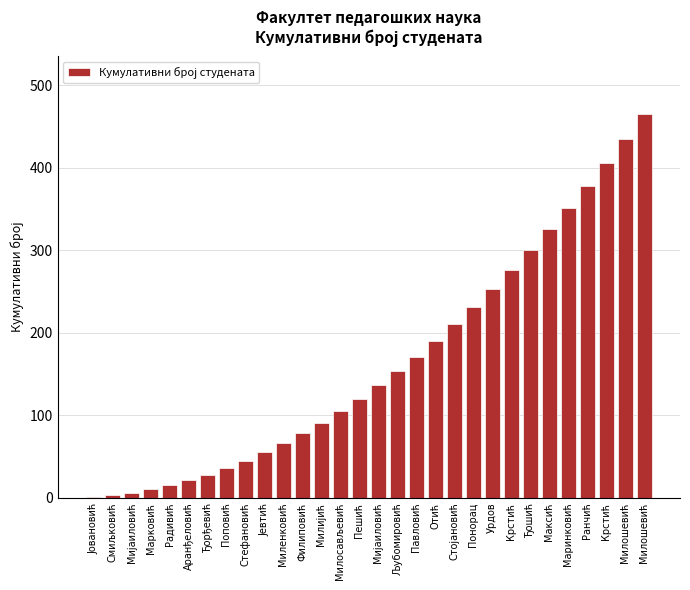

At which category does the chart reach its peak across all series?

Милошевић